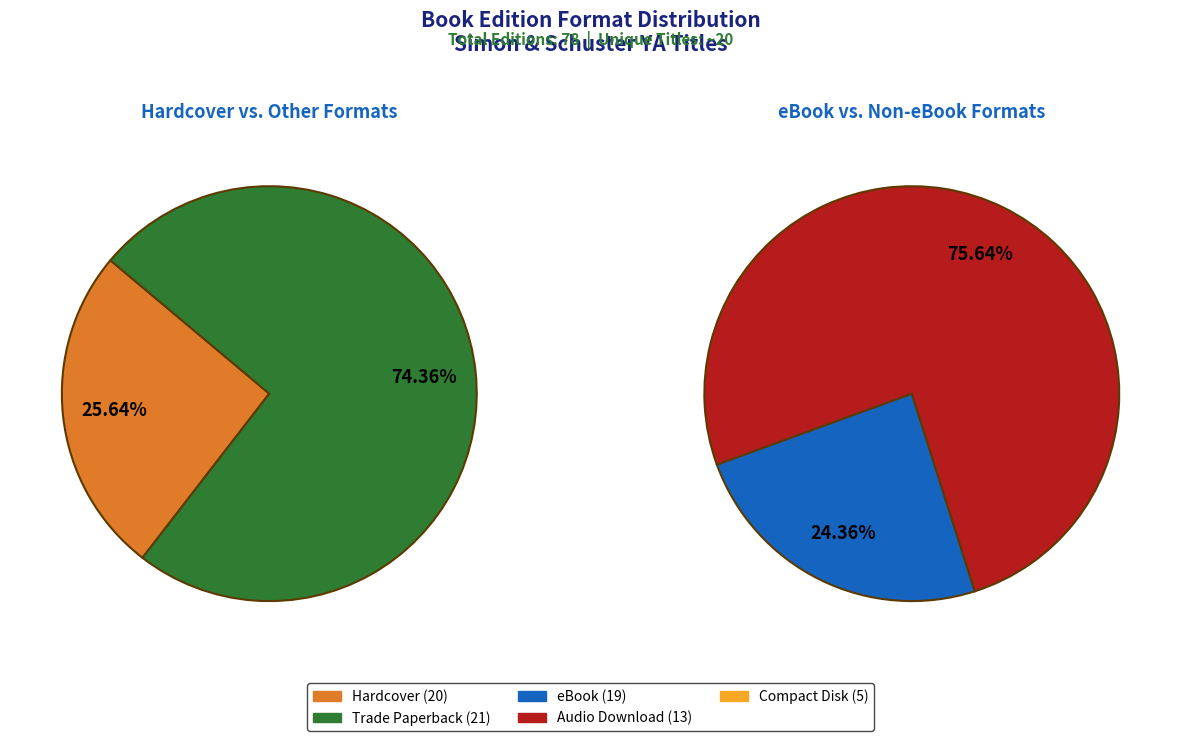

Which category has the biggest portion of the pie?

Trade Paperback